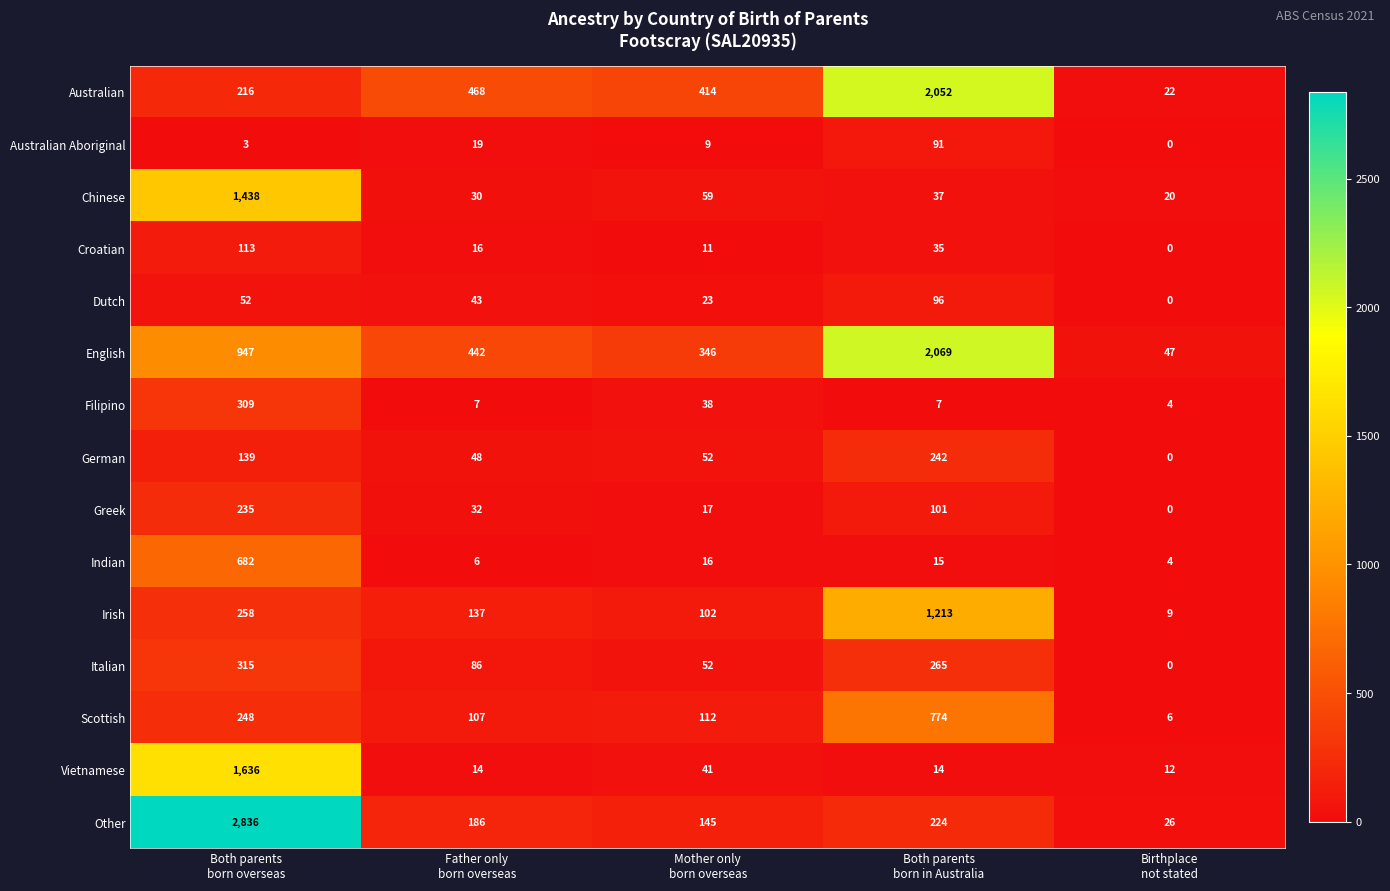

What is the highest value of the Australian series?

2052